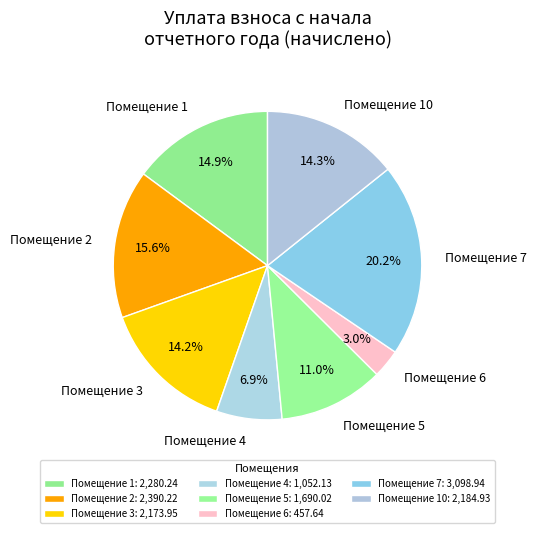

What portion of the pie excludes Помещение 5?

89.0%